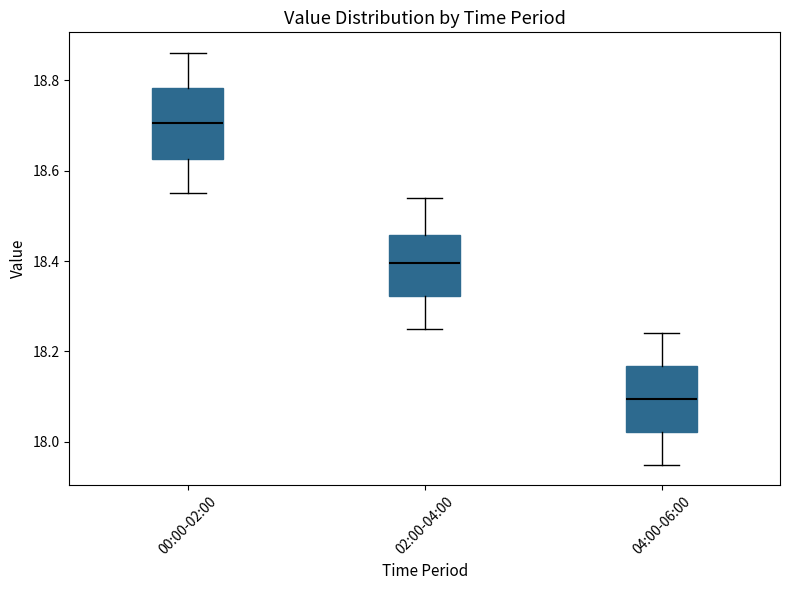

Reading left to right, read every box against the y-axis: the position of its median line, the range the box covers, and the ends of its whiskers. The values are not printed on the chart, so give them approximately, as read against the axis.

00:00-02:00: median 18.70, box 18.62 to 18.78, whiskers 18.56 to 18.86
02:00-04:00: median 18.40, box 18.32 to 18.46, whiskers 18.26 to 18.54
04:00-06:00: median 18.10, box 18.02 to 18.16, whiskers 17.96 to 18.24